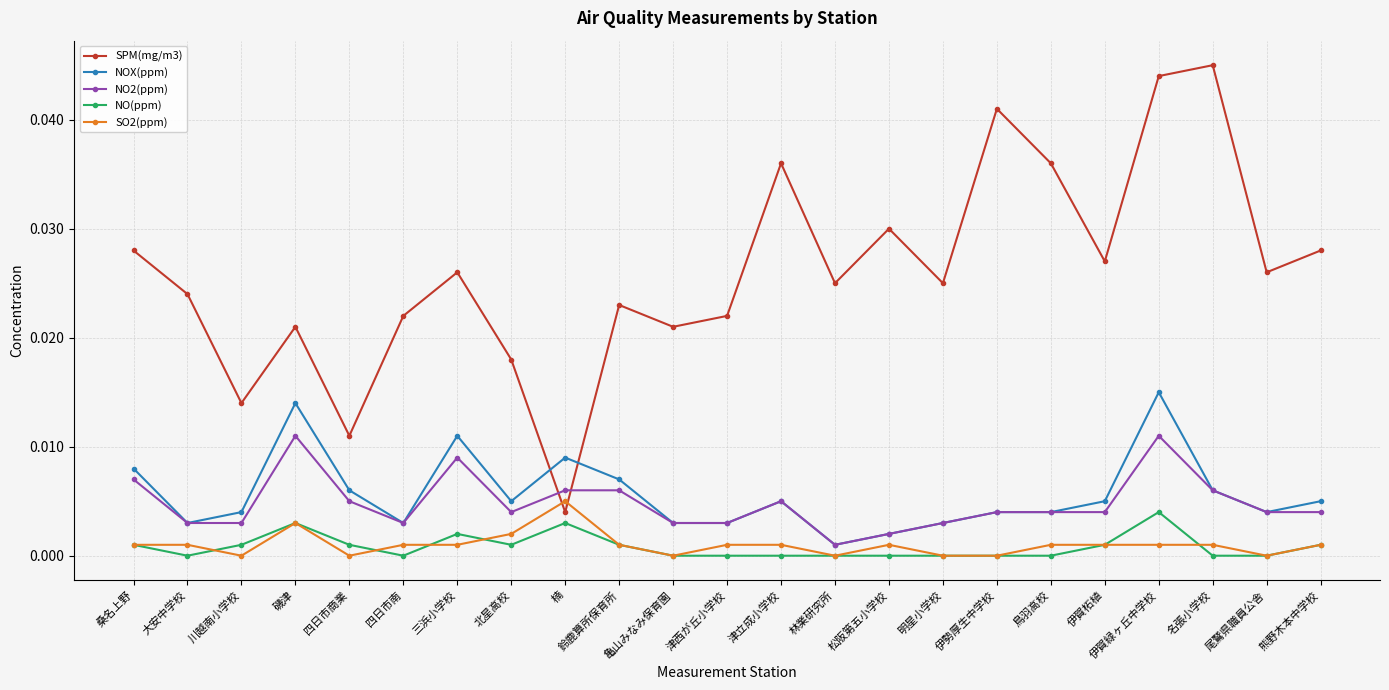

True or false: NO2(ppm) and NO(ppm) intersect in this chart.

False